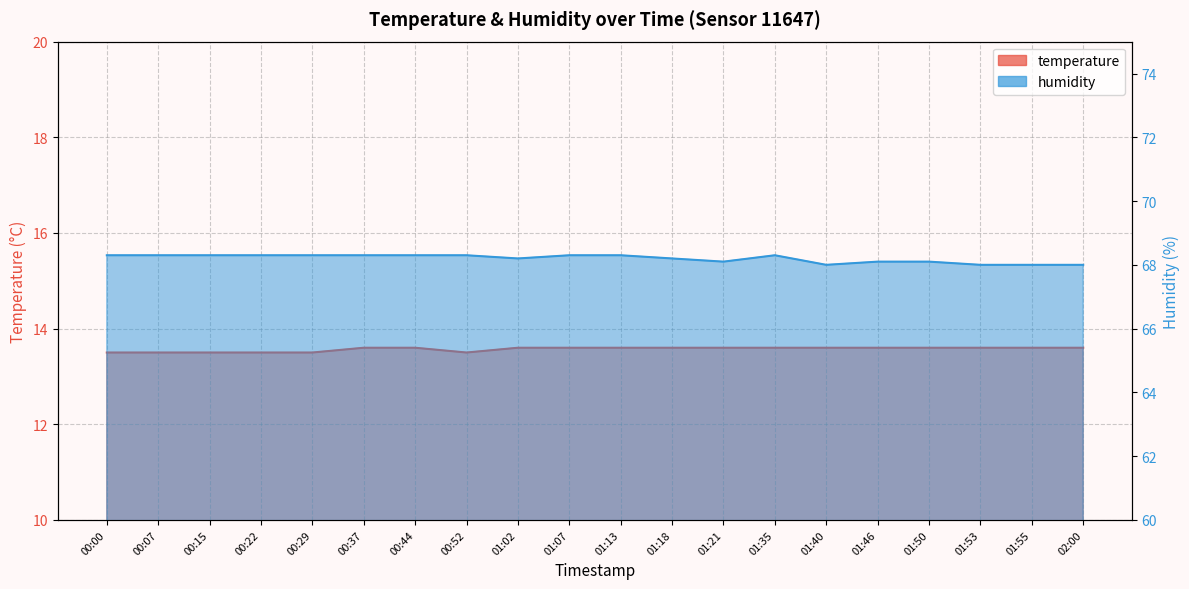

Which series changed the most between 00:37 and 01:53?

humidity